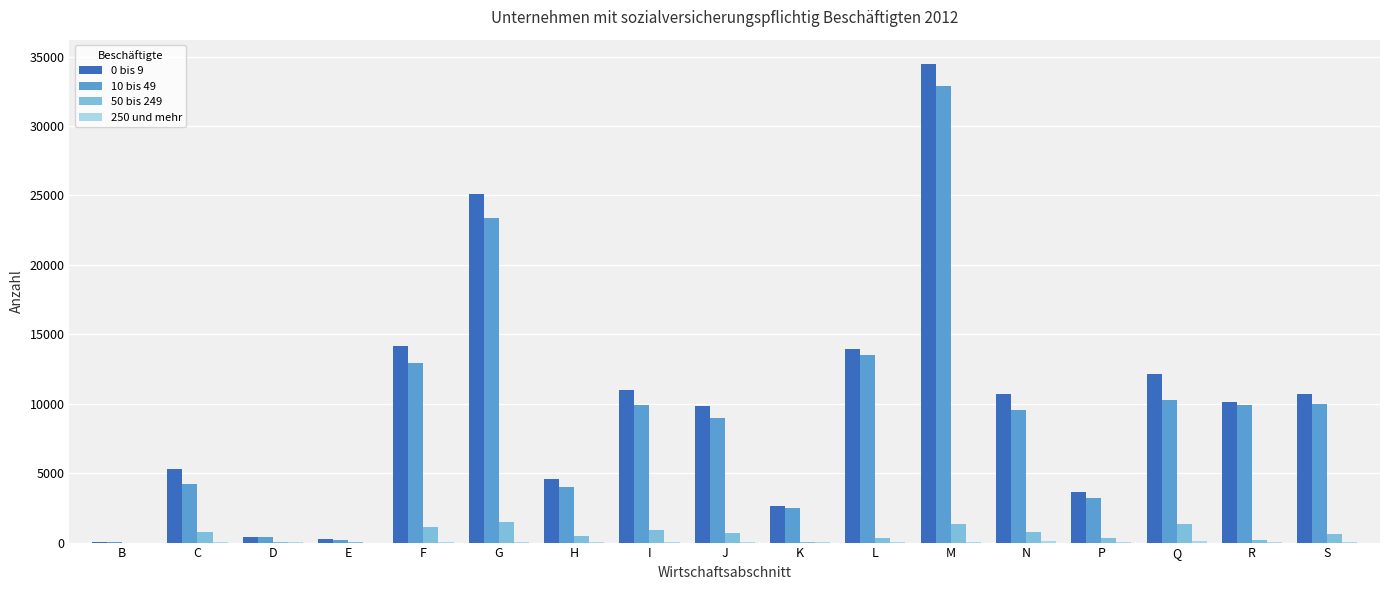

Is the value of 50 bis 249 at F greater than the value of 0 bis 9 at B?

Yes